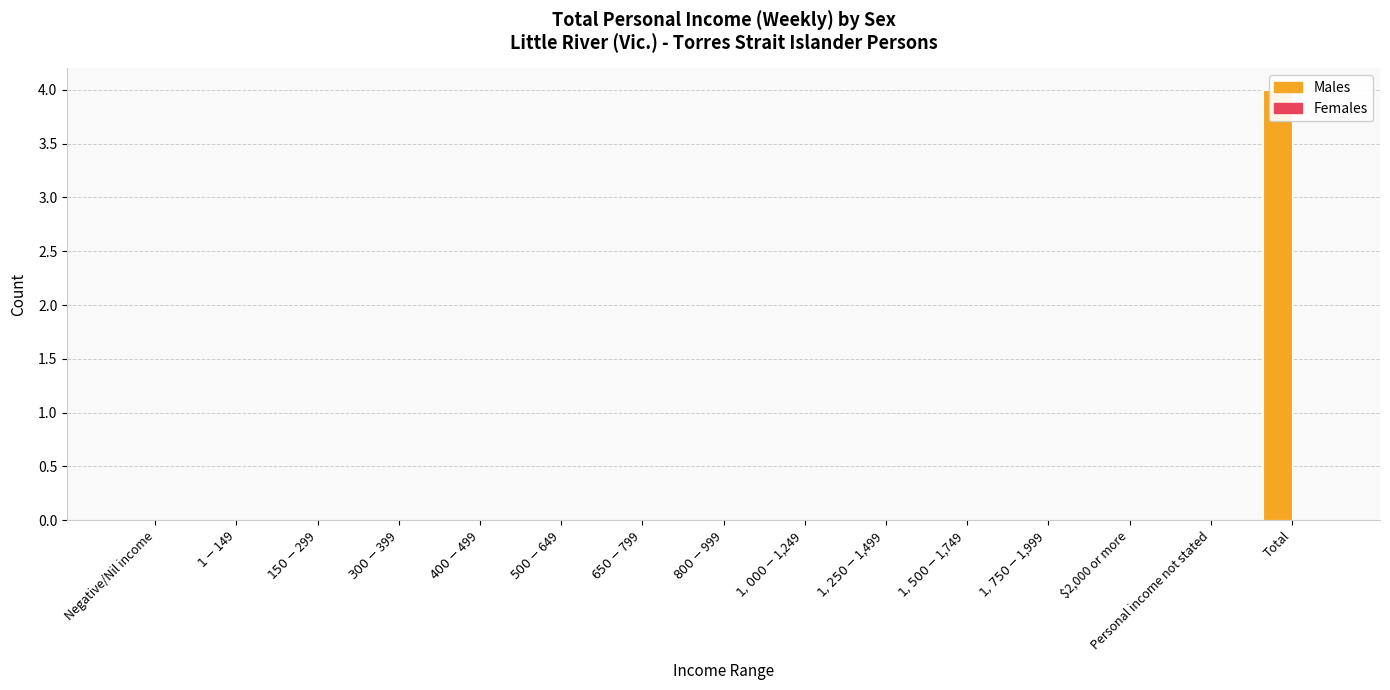

Reading left to right, extract all data points from this chart.

Males: Negative/Nil income=0	$1-$149=0	$150-$299=0	$300-$399=0	$400-$499=0	$500-$649=0	$650-$799=0	$800-$999=0	$1,000-$1,249=0	$1,250-$1,499=0	$1,500-$1,749=0	$1,750-$1,999=0	$2,000 or more=0	Personal income not stated=0	Total=4
Females: Negative/Nil income=0	$1-$149=0	$150-$299=0	$300-$399=0	$400-$499=0	$500-$649=0	$650-$799=0	$800-$999=0	$1,000-$1,249=0	$1,250-$1,499=0	$1,500-$1,749=0	$1,750-$1,999=0	$2,000 or more=0	Personal income not stated=0	Total=0